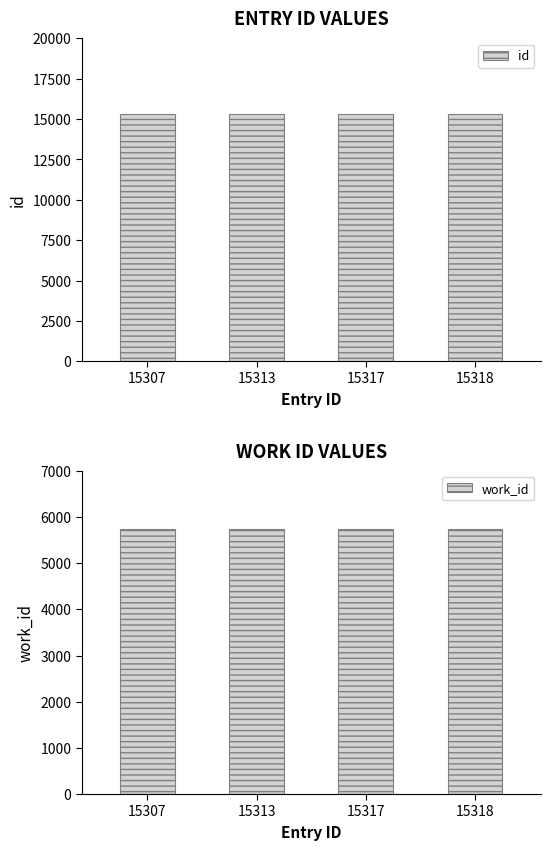

What value does the work_id series have at 15307?

5748